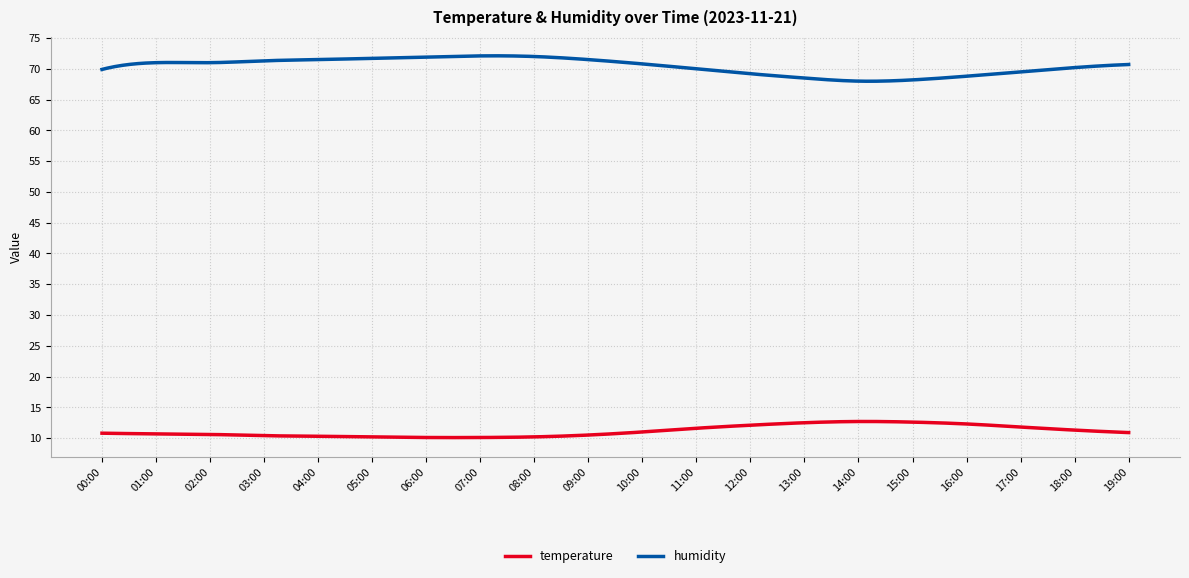

Rank the series by their average value, from highest to lowest.

humidity, temperature